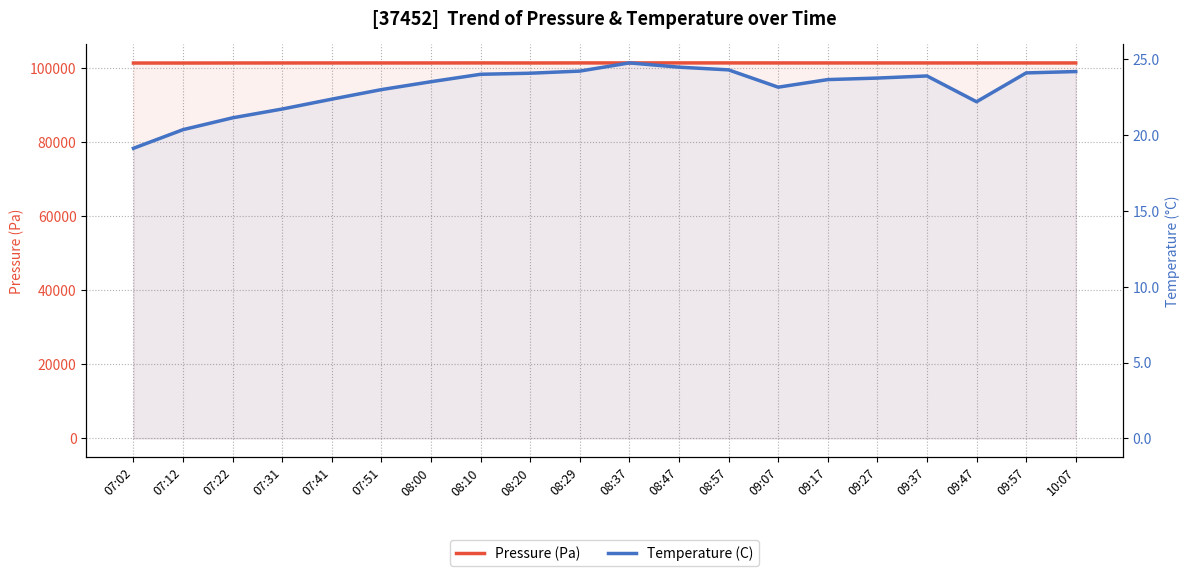

How many values in the Temperature (C) series exceed 23?

13